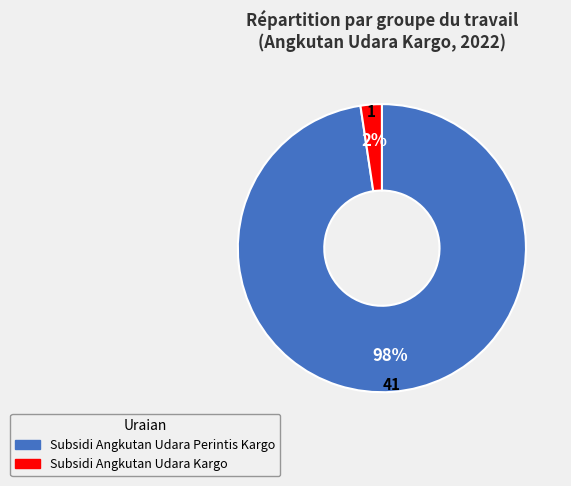

Do Subsidi Angkutan Udara Kargo and Subsidi Angkutan Udara Perintis Kargo together represent more than half of the pie?

Yes